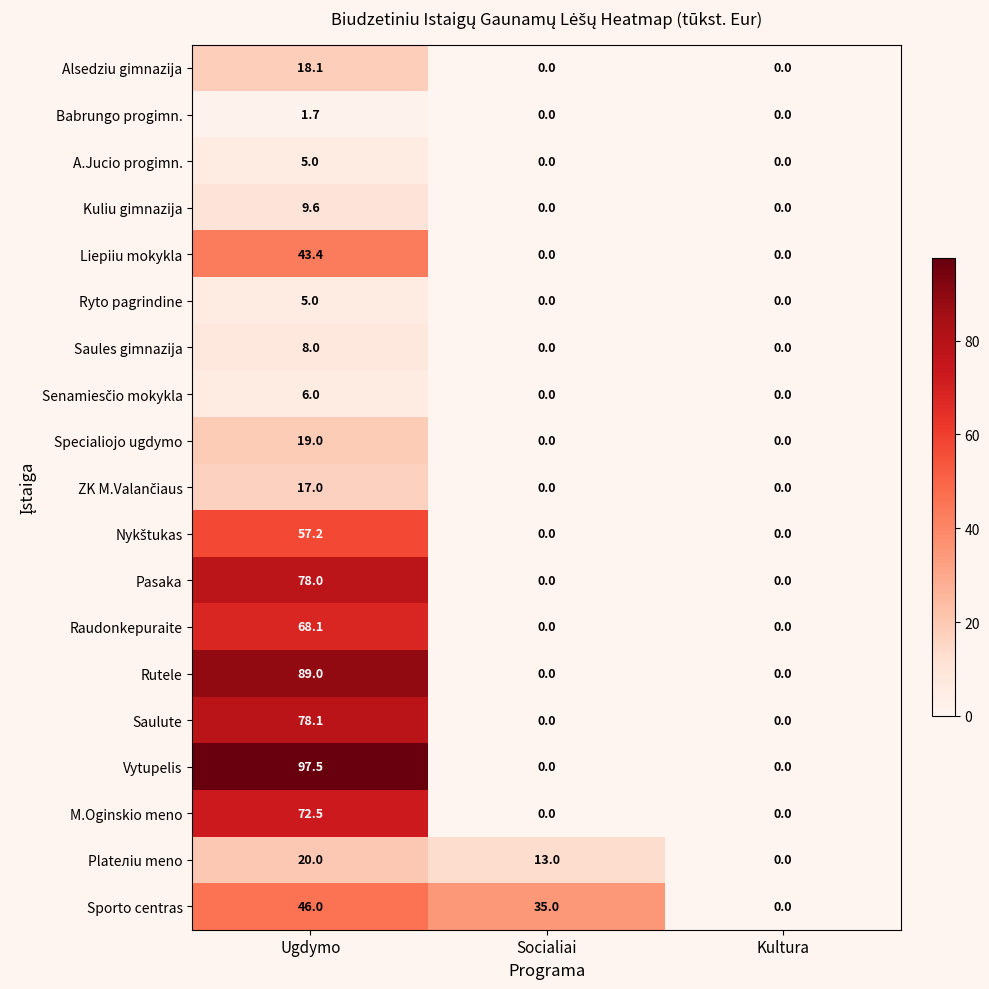

The value of Raudonkepuraite at Socialiai is 0.0. True or false?

True